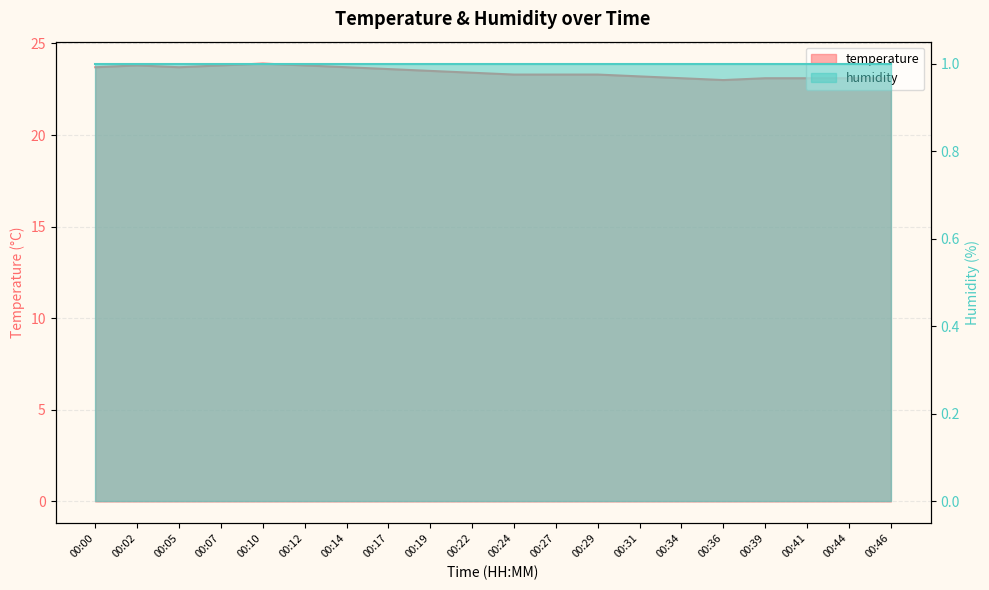

Reading left to right, transcribe all the data shown in this chart.

00:00=23.7	00:02=23.8	00:05=23.7	00:07=23.8	00:10=23.9	00:12=23.8	00:14=23.7	00:17=23.6	00:19=23.5	00:22=23.4	00:24=23.3	00:27=23.3	00:29=23.3	00:31=23.2	00:34=23.1	00:36=23.0	00:39=23.1	00:41=23.1	00:44=23.1	00:46=23.1